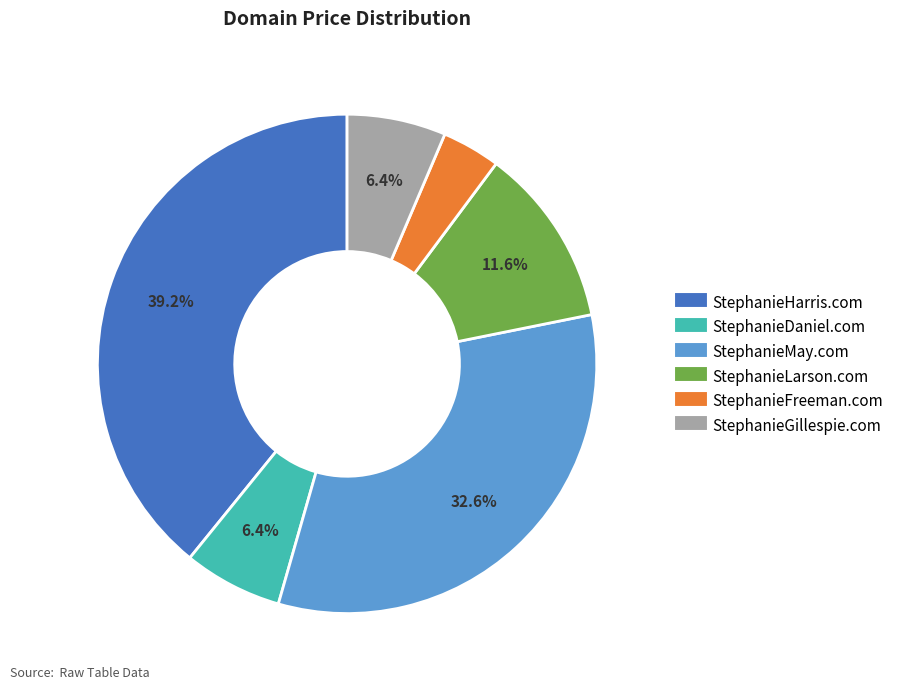

Is there any slice that represents more than half of the pie?

No